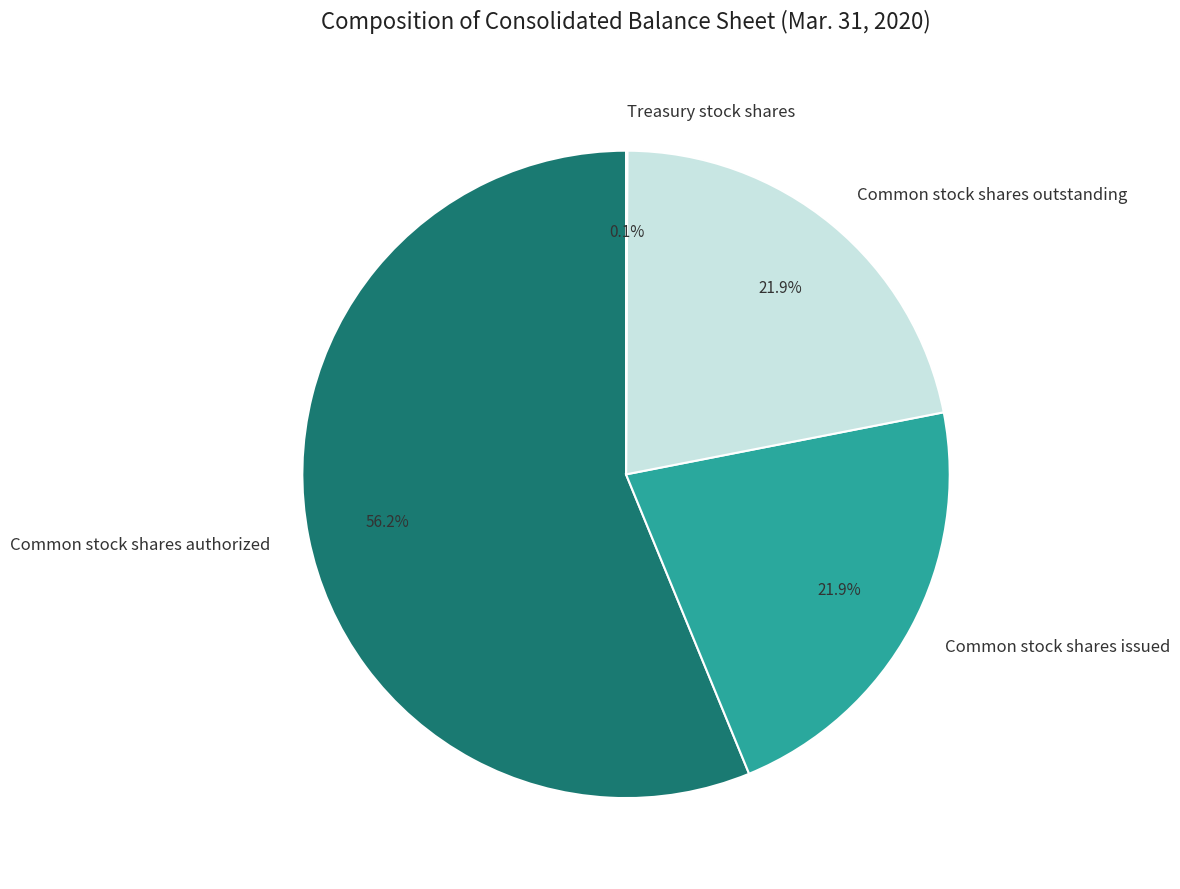

Which category has the biggest portion of the pie?

Common stock shares authorized